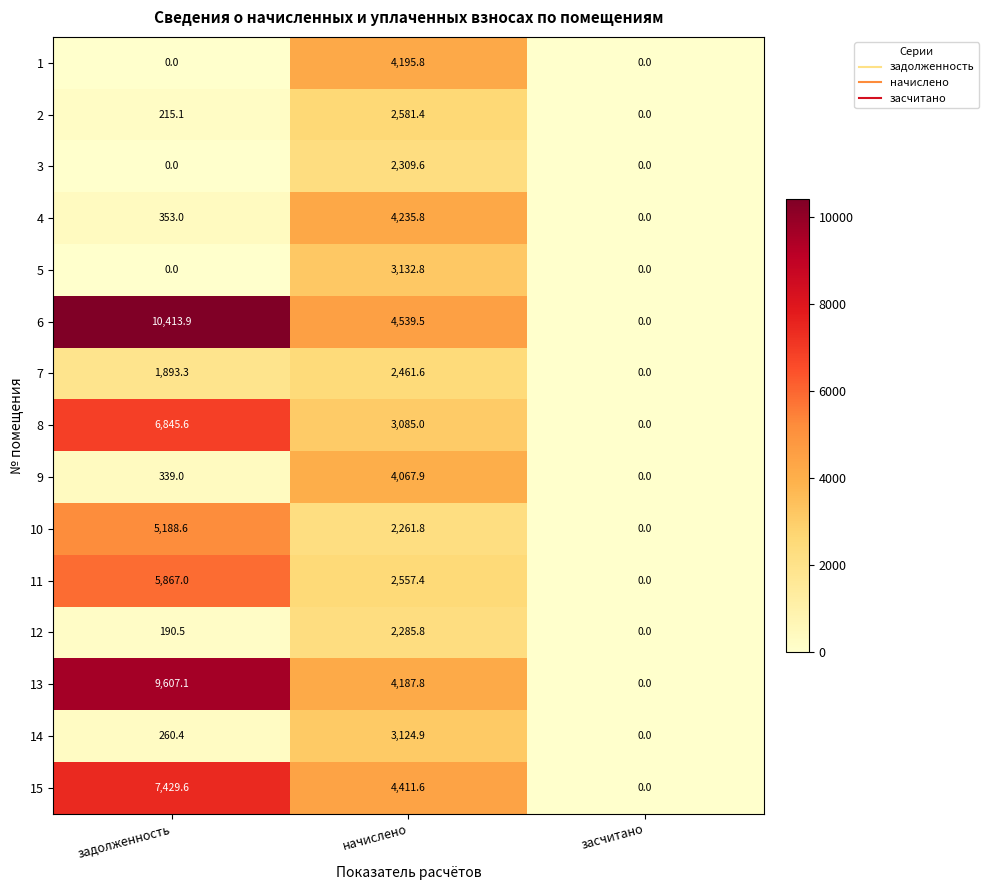

Which series has the largest total across all categories?

6